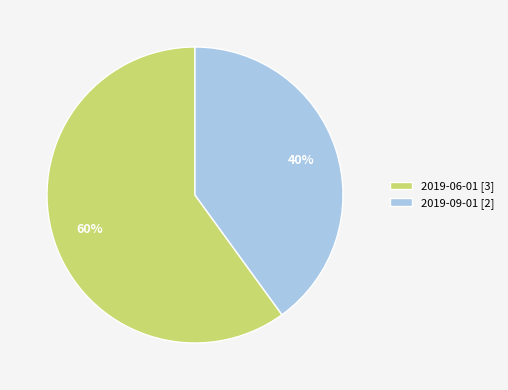

To the nearest percent, what portion does 2019-06-01 represent?

60%